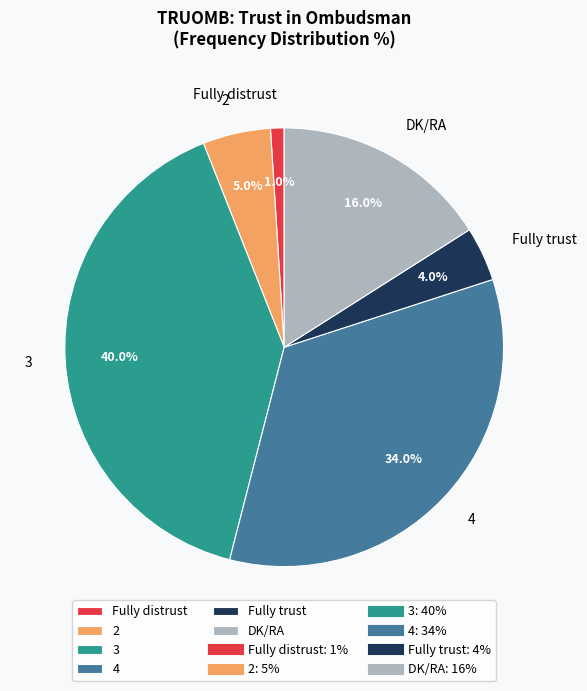

Is DK/RA the majority of the pie?

No